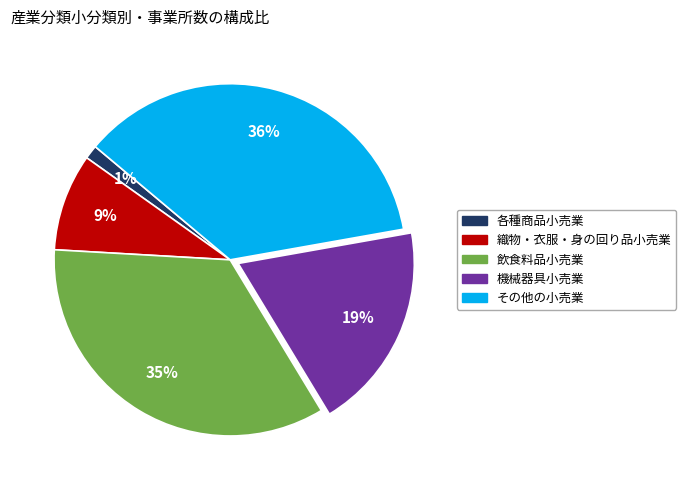

Does 織物・衣服・身の回り品小売業 represent more than half of the total?

No